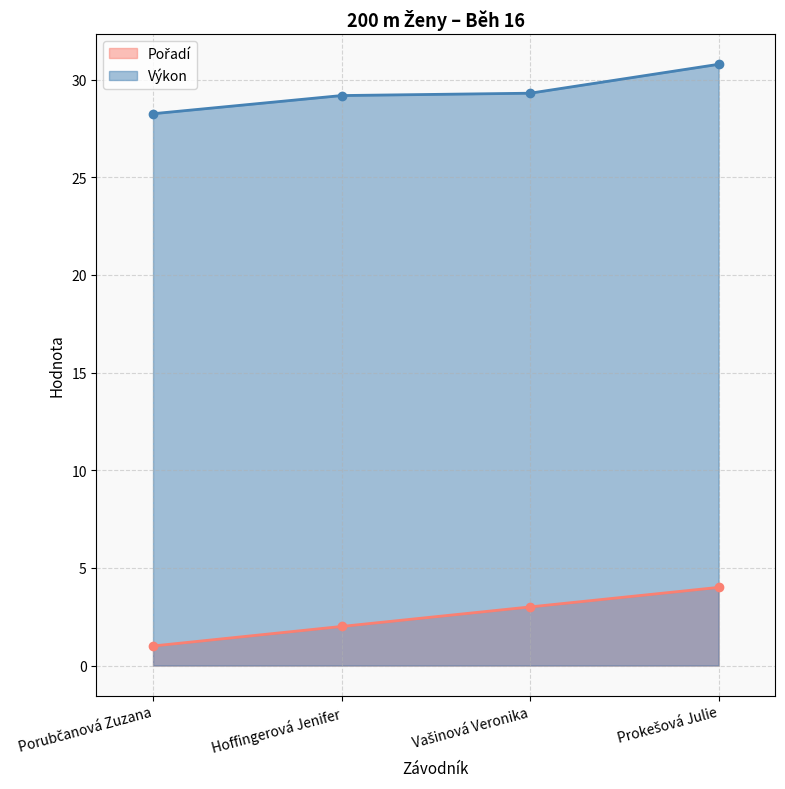

What are all the series names shown in the legend?

Pořadí line, Výkon line